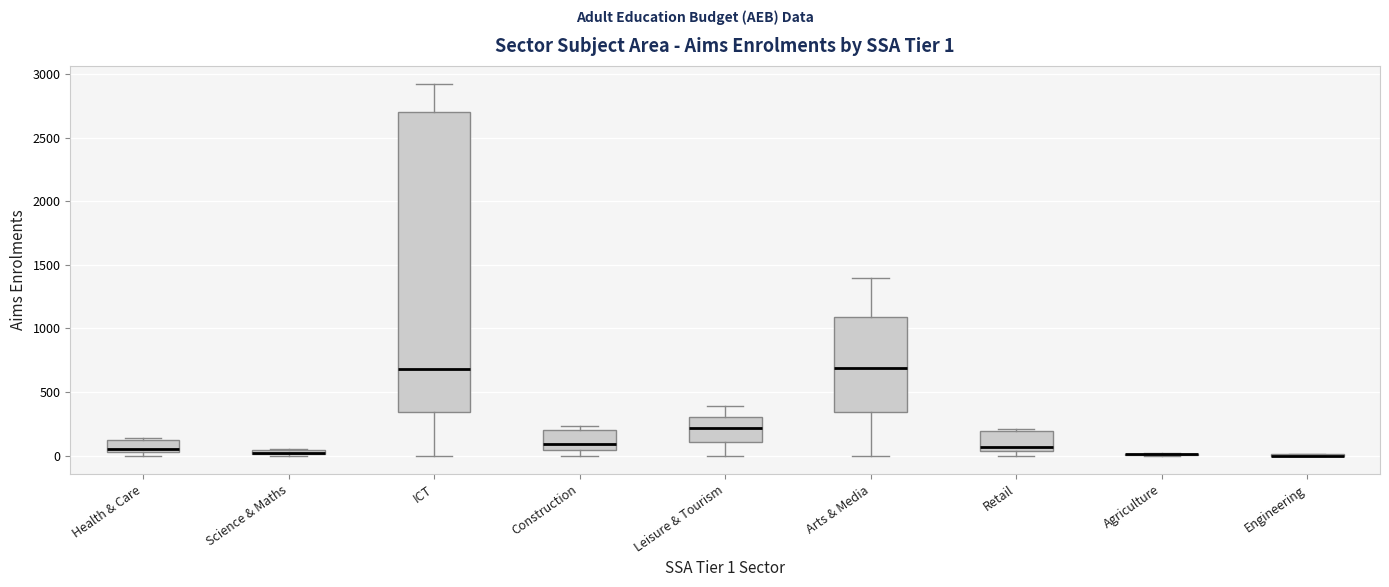

Comparing the boxes themselves (not the whiskers), which one is the tallest?

ICT